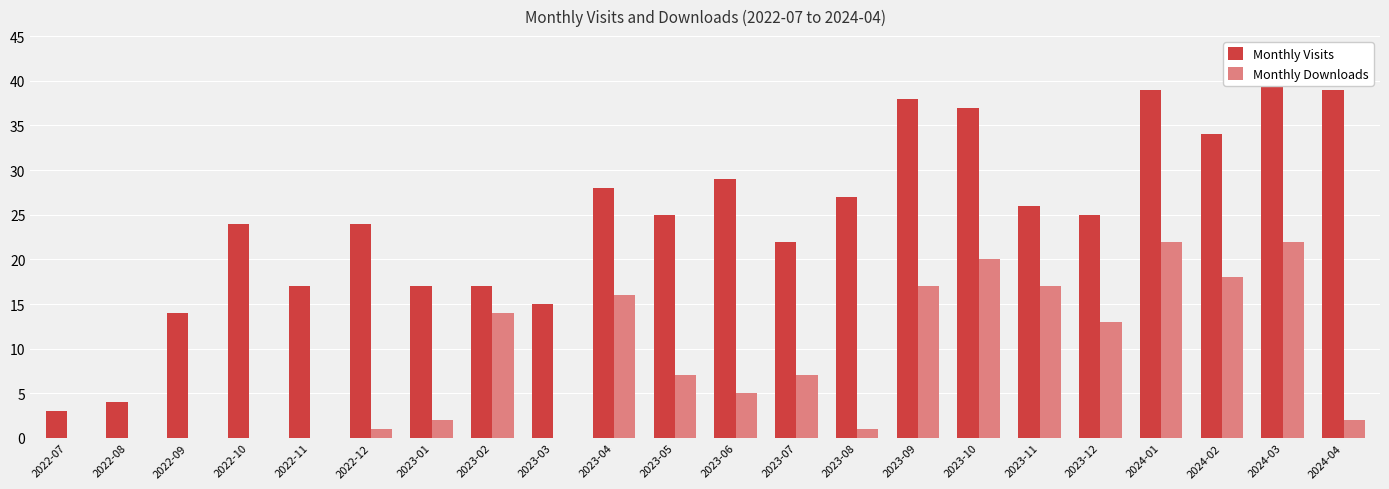

What is the value of the Monthly Visits bar at the 3rd from the left?

14